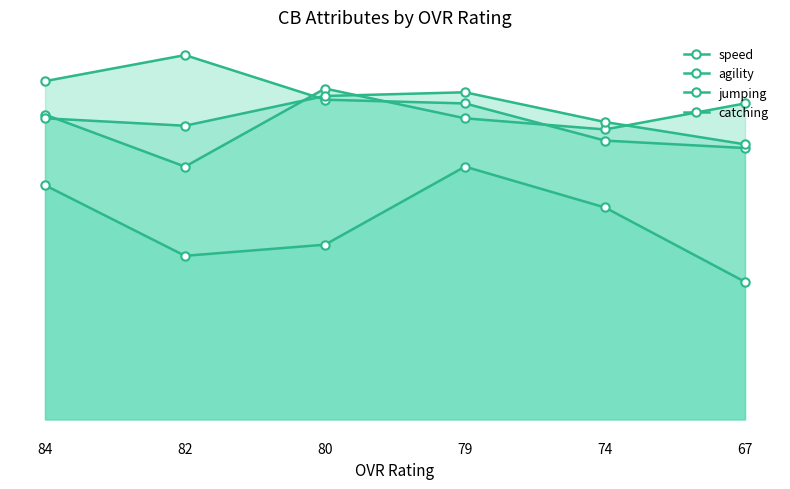

Which label corresponds to the smallest value in the chart?

67